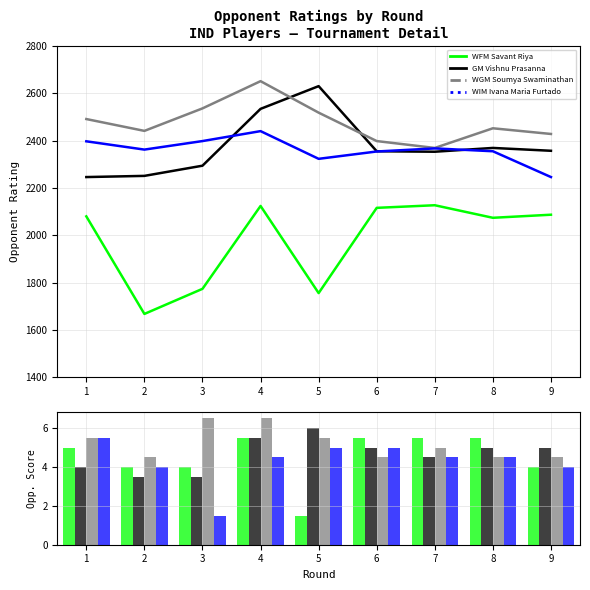

How many categories are shown in the chart?

9